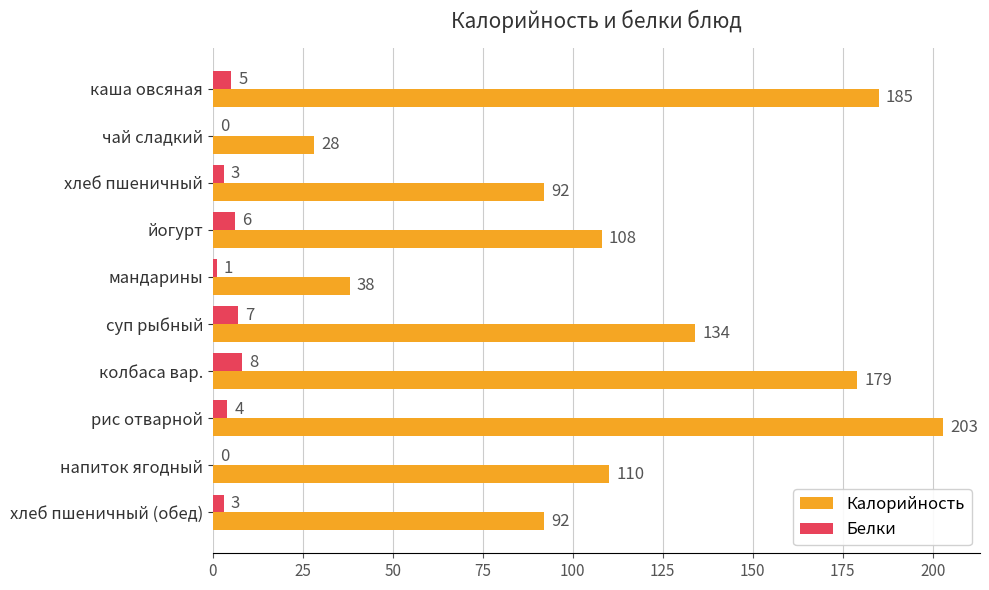

Which series changed the most between чай сладкий and напиток ягодный?

Калорийность